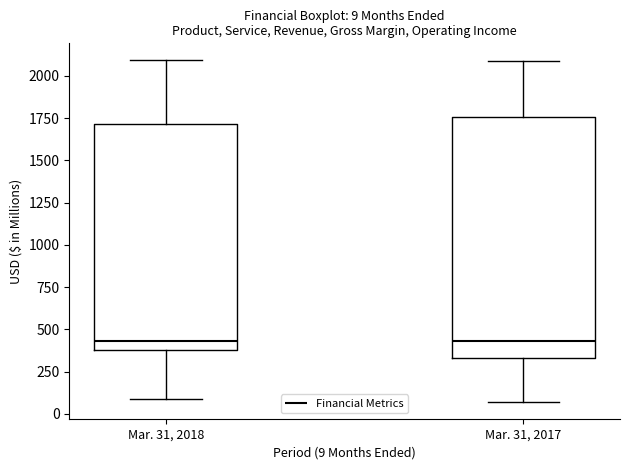

Which box is the tallest, from its lower edge to its upper edge?

Mar. 31, 2017